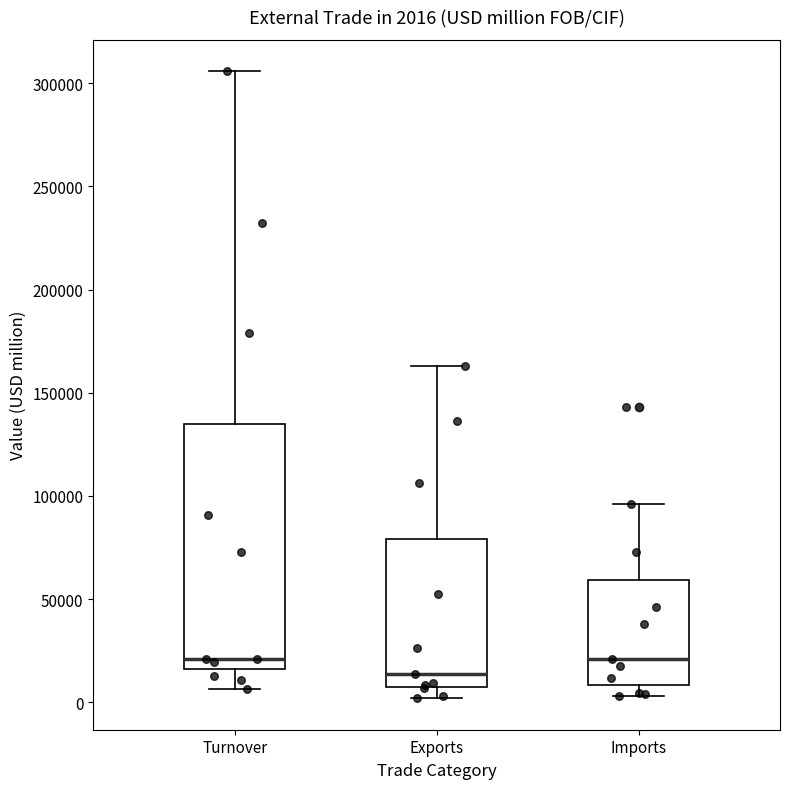

Comparing the boxes themselves (not the whiskers), which one is the tallest?

Turnover